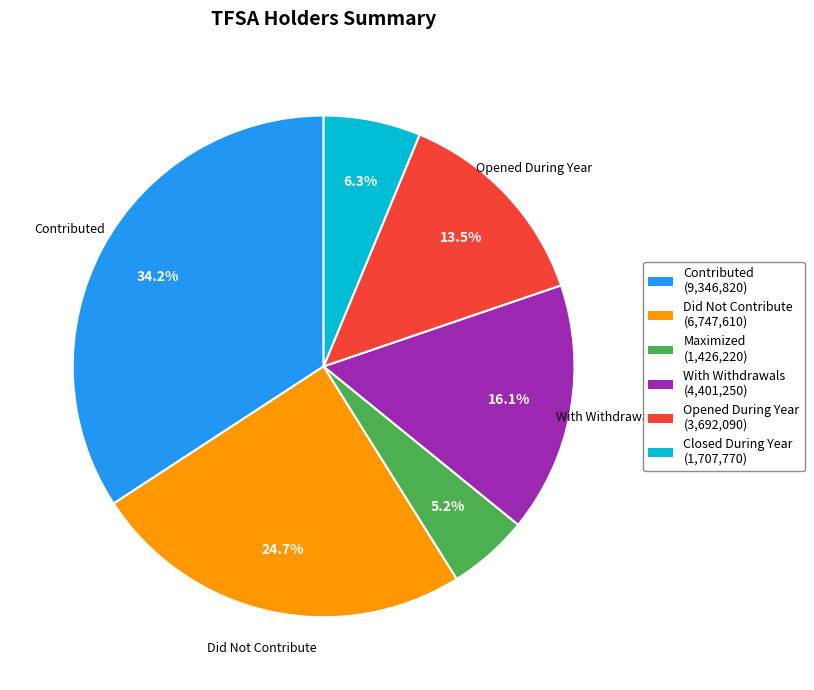

Rank the categories by value from lowest to highest.

Maximized, Closed During Year, Opened During Year, With Withdrawals, Did Not Contribute, Contributed